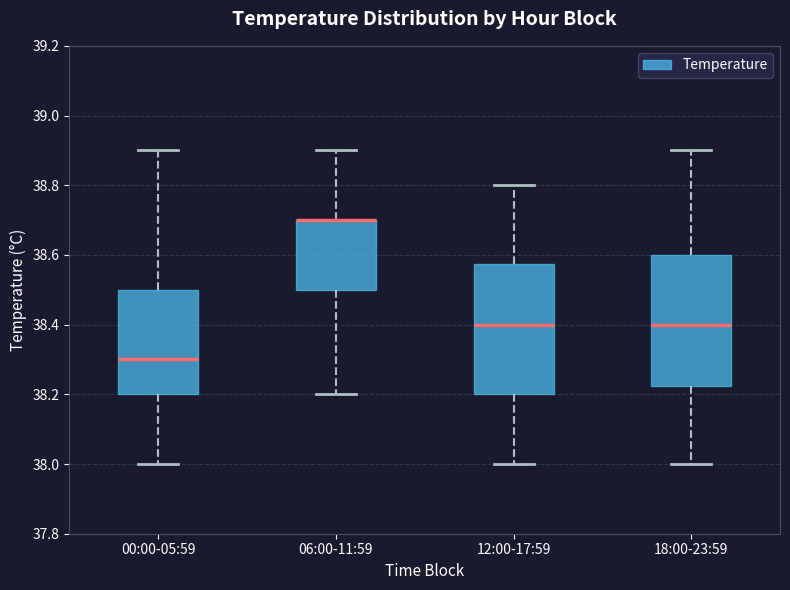

Reading left to right, read every box against the y-axis: the position of its median line, the range the box covers, and the ends of its whiskers. The values are not printed on the chart, so give them approximately, as read against the axis.

00:00-05:59: median 38.30, box 38.20 to 38.50, whiskers 38.00 to 38.90
06:00-11:59: median 38.70 (drawn on the box's upper edge), box 38.50 to 38.70, whiskers 38.20 to 38.90
12:00-17:59: median 38.40, box 38.20 to 38.58, whiskers 38.00 to 38.80
18:00-23:59: median 38.40, box 38.22 to 38.60, whiskers 38.00 to 38.90